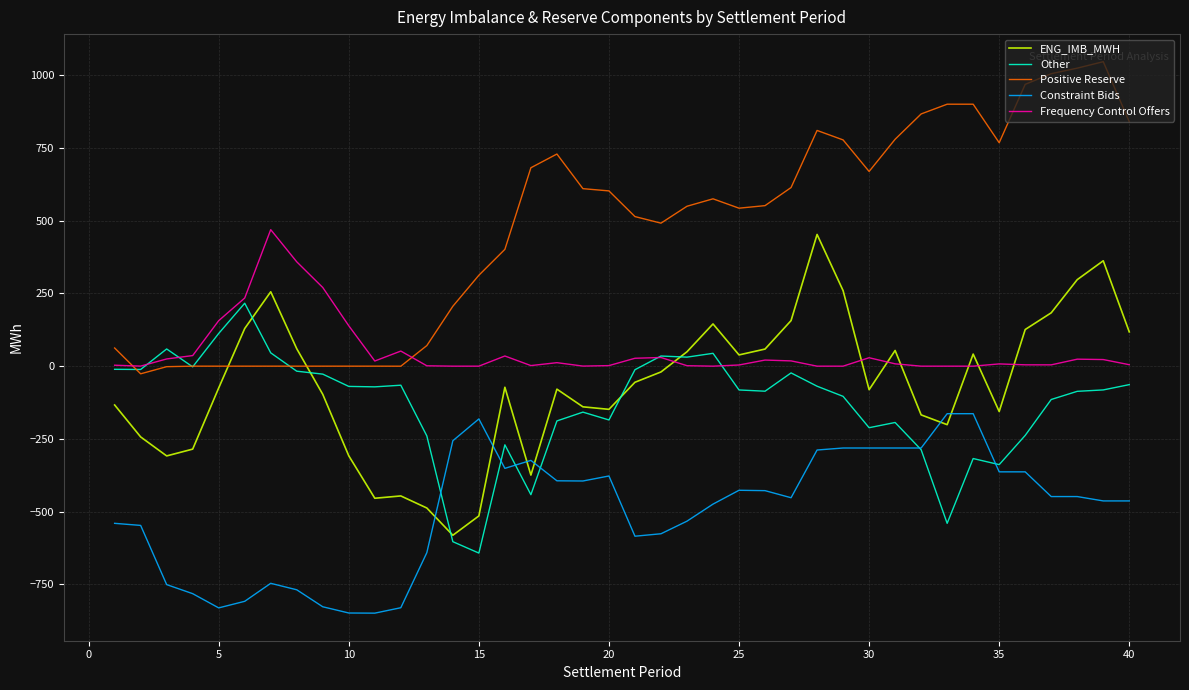

After their last crossing, which series has the higher values: Frequency Control Offers or Other?

Frequency Control Offers